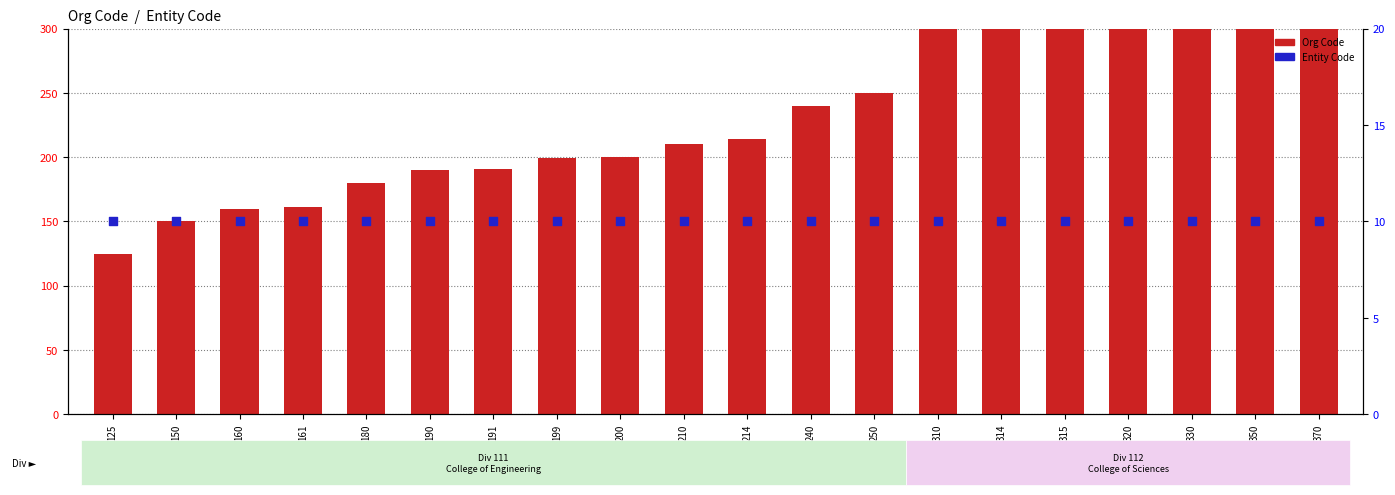

Which series contains the highest Y value?

Org Code